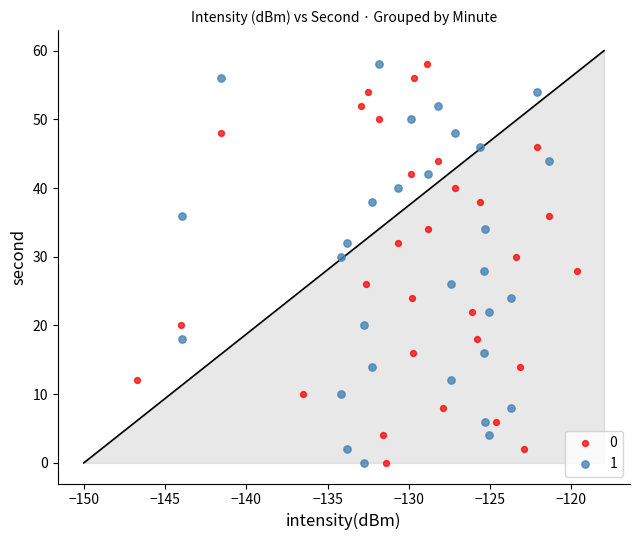

What are all the series names shown in the legend?

0, 1